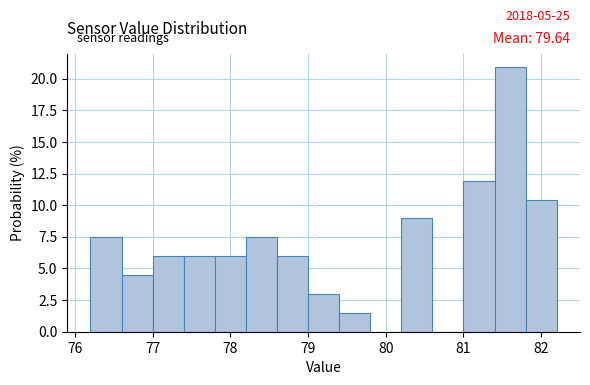

Which range on the x-axis has the tallest bar?

81.4 to 81.8